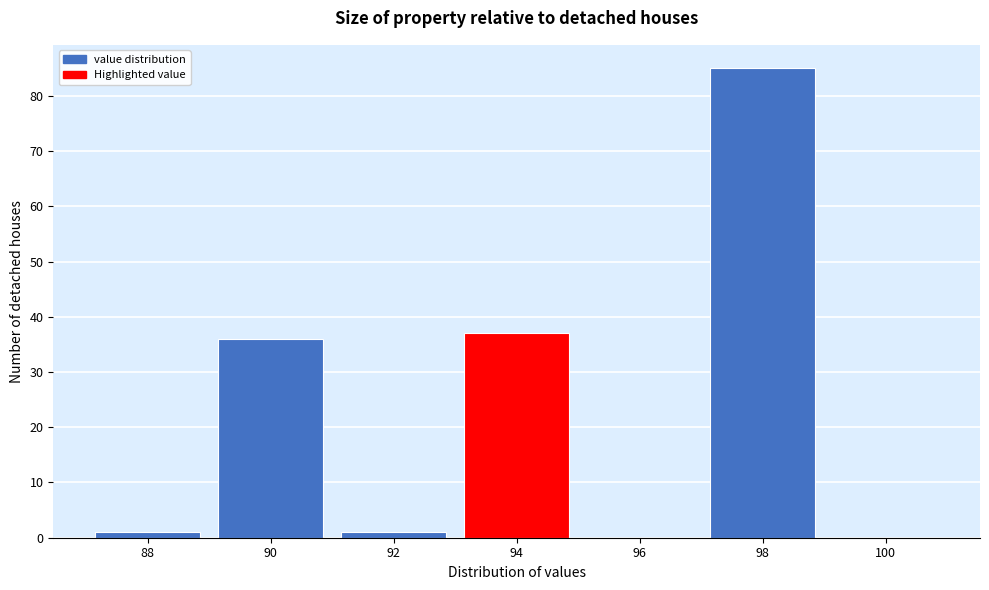

Reading left to right, transcribe all the data shown in this chart.

88=1	90=36	92=1	94=37	96=0	98=85	100=0